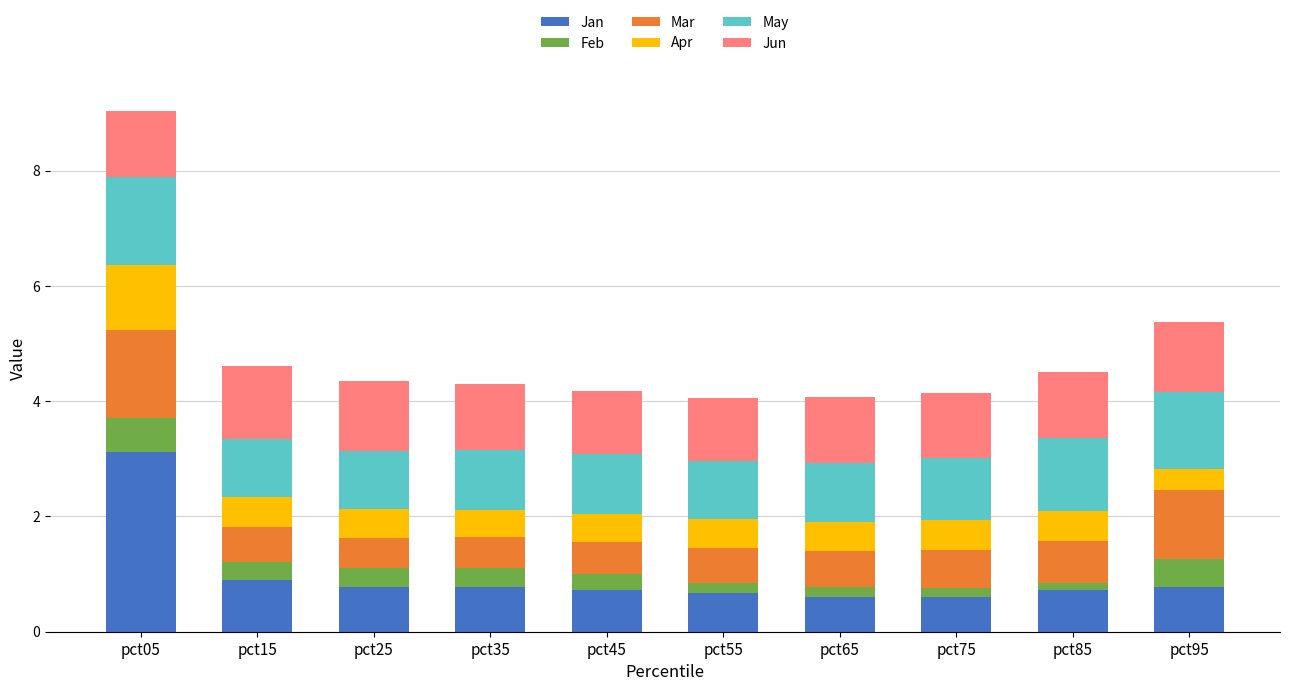

How many categories are shown in the chart?

10